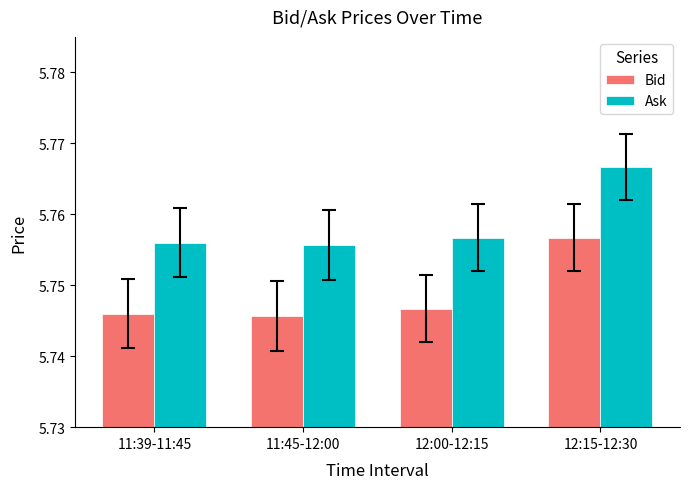

At which category does the chart reach its peak across all series?

12:15-12:30